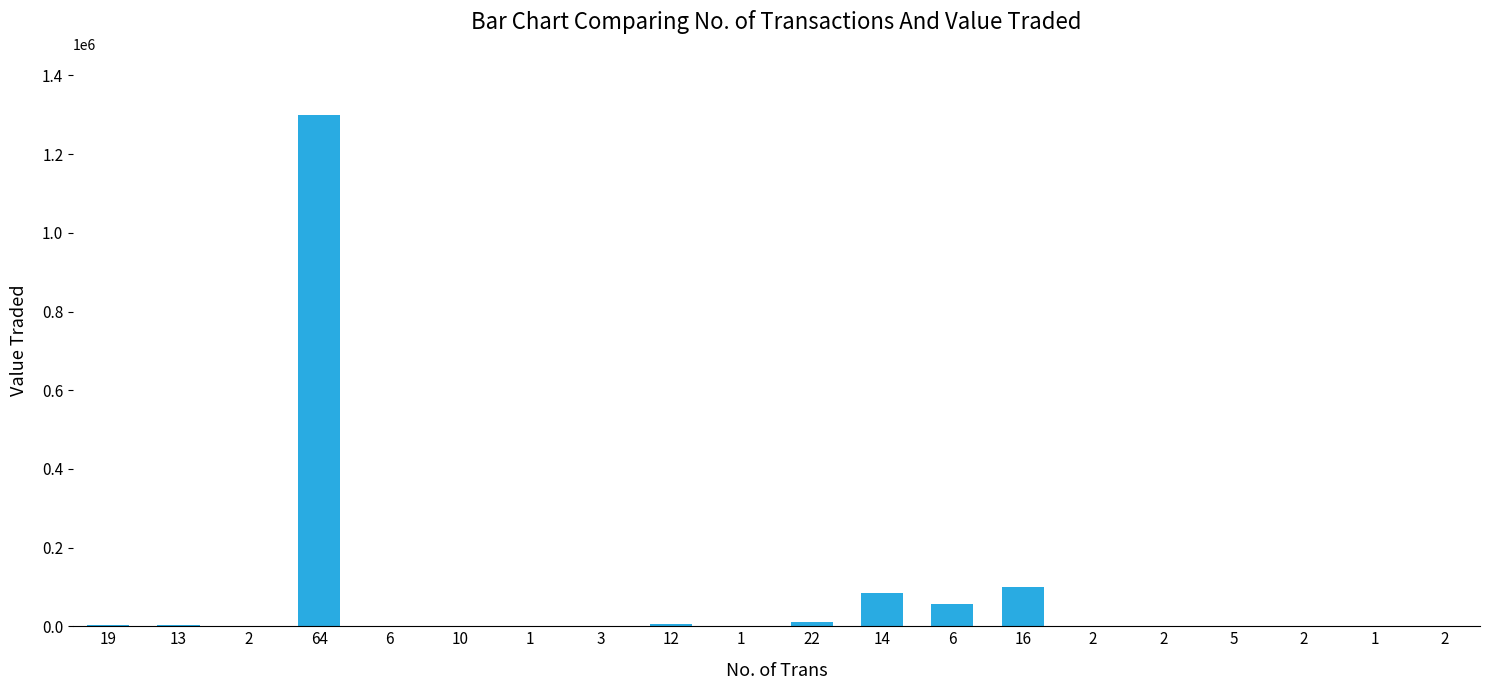

How many data points does each series have?

20